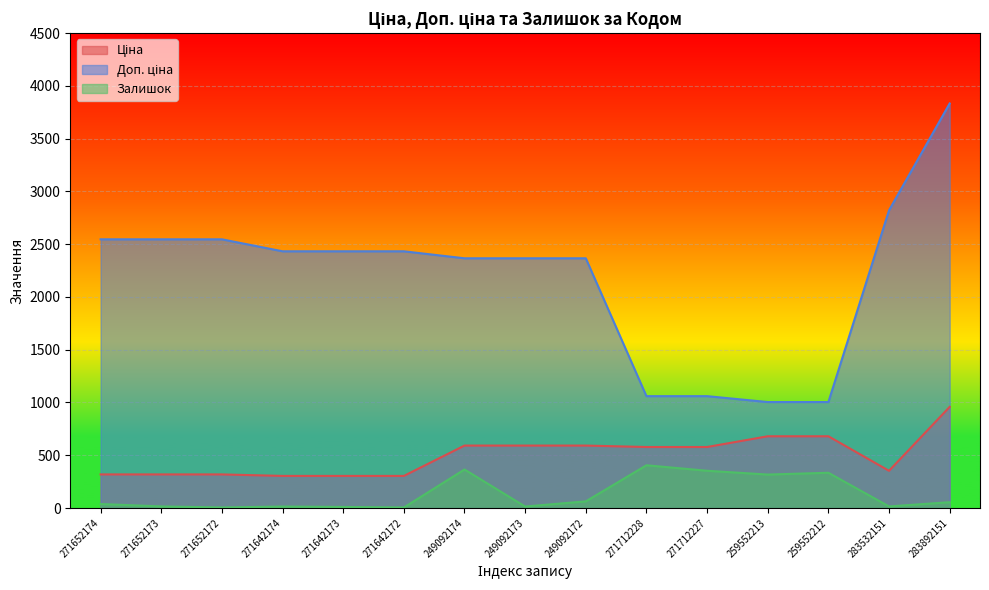

The Залишок series shows 14.0 at 271642174. True or false?

True